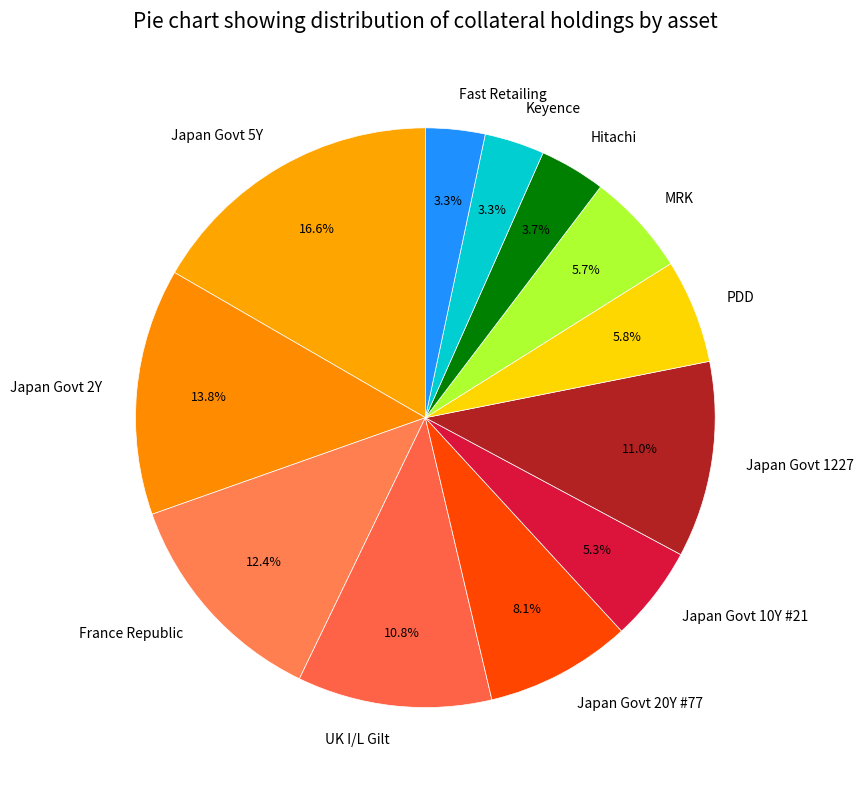

Between Fast Retailing and MRK, which is larger?

MRK